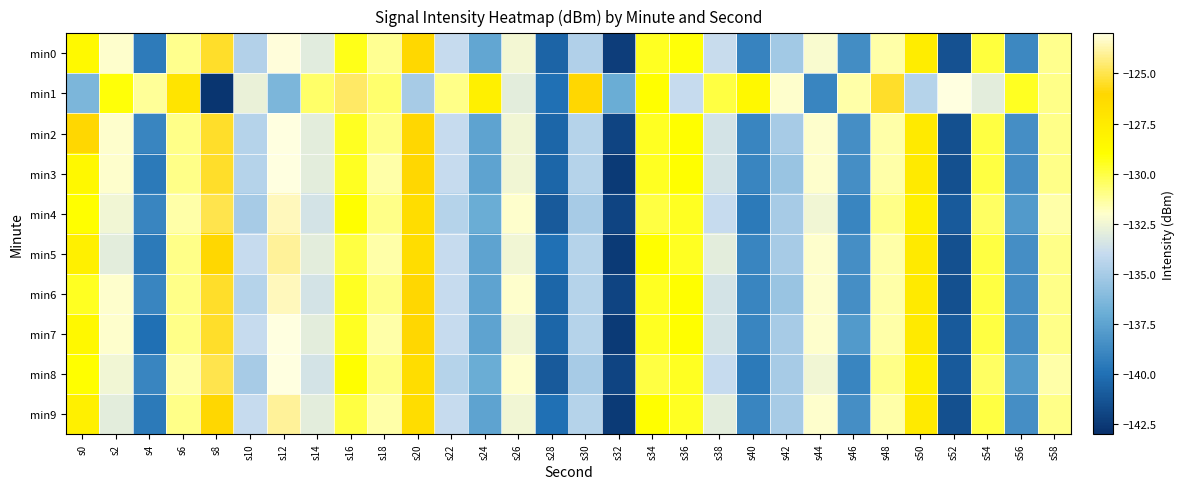

What is the smallest value displayed?

-142.7